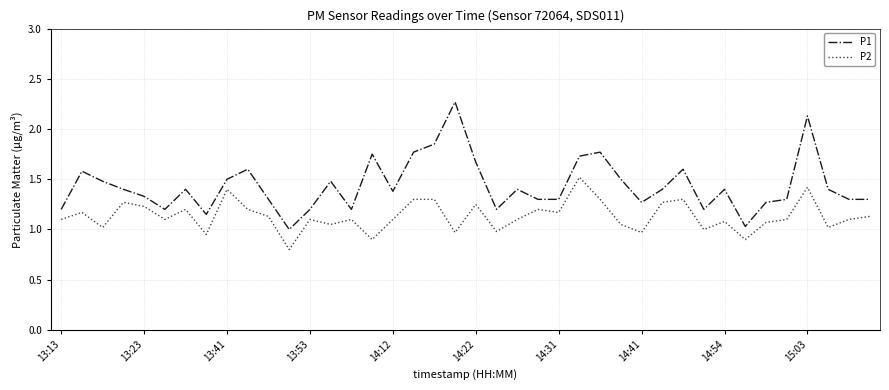

True or false: P1 and P2 cross at least once.

False